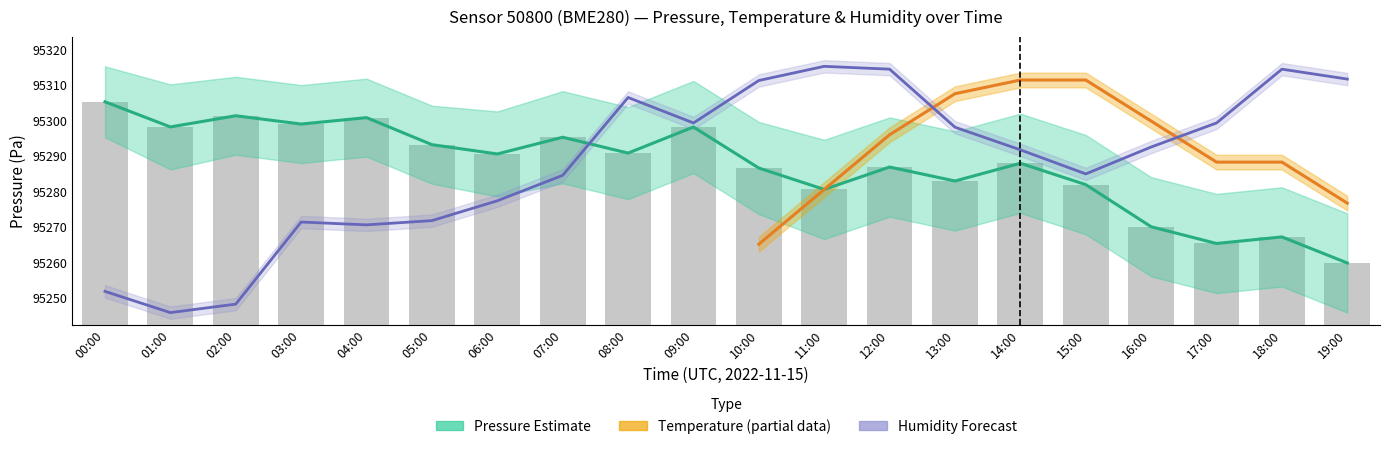

Where is pressure nearest to the value 95282?

15:00